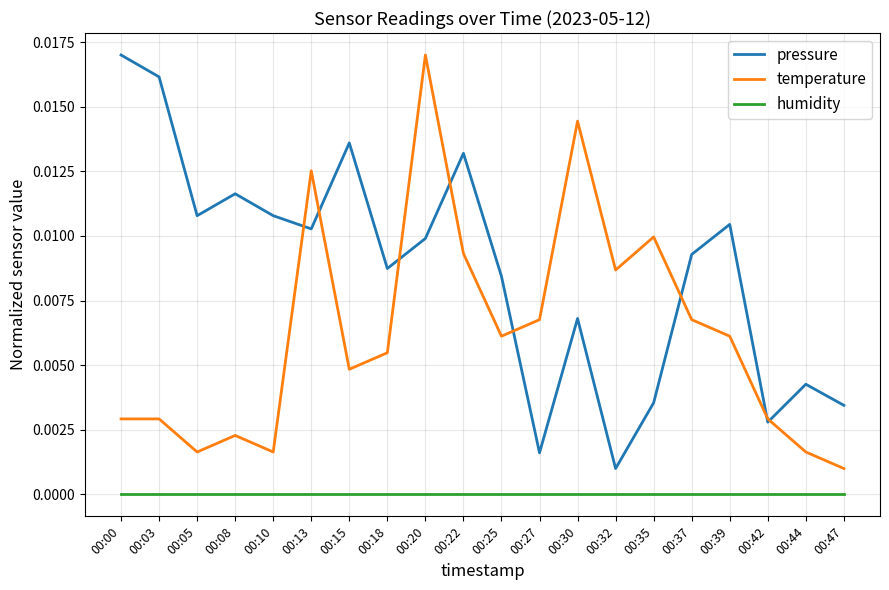

Where is the first local minimum for pressure?

00:05